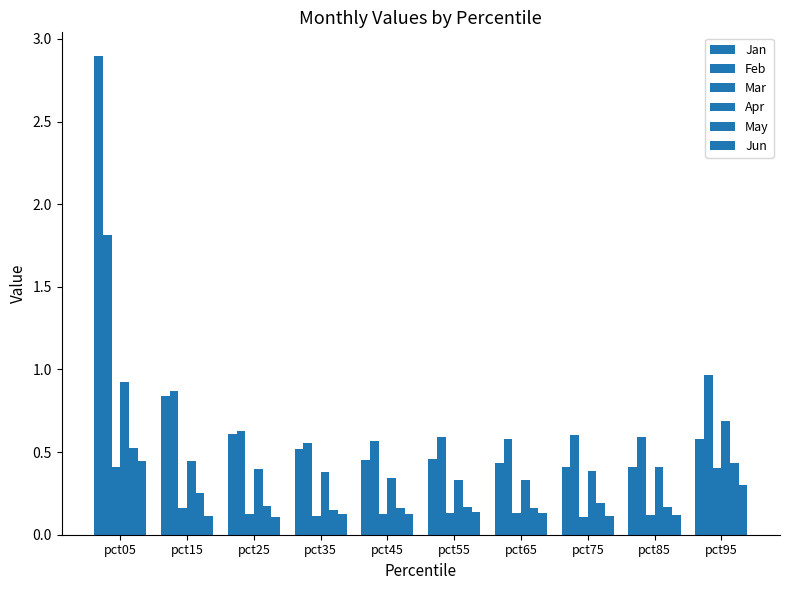

How many series are shown in this chart?

6